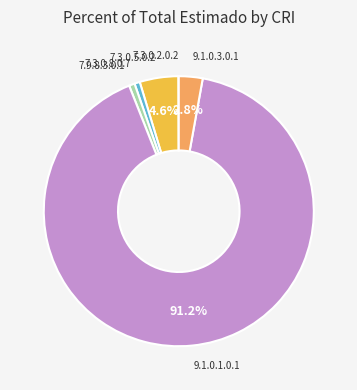

Do 7.9.8.3.0.1 and 9.1.0.3.0.1 together represent more than half of the pie?

No